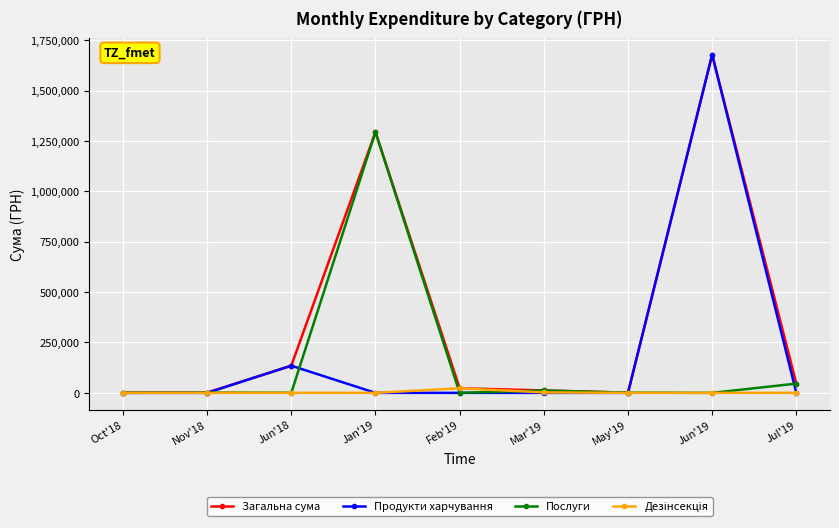

At which label does Послуги first exceed 840?

Nov'18